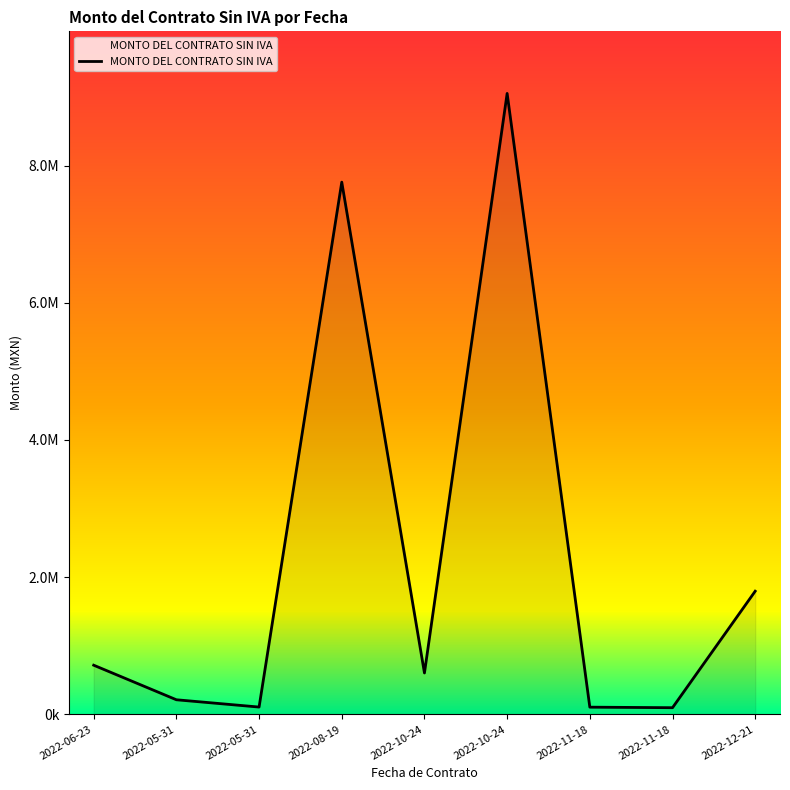

What is the change in value from 2022-08-19 to 2022-10-24?

-7155172.4